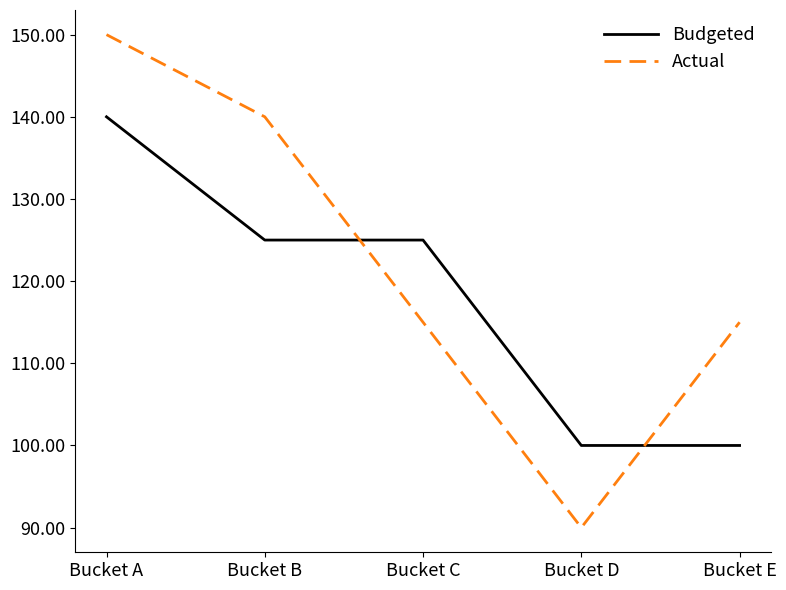

At which label does Actual first exceed 115?

Bucket A